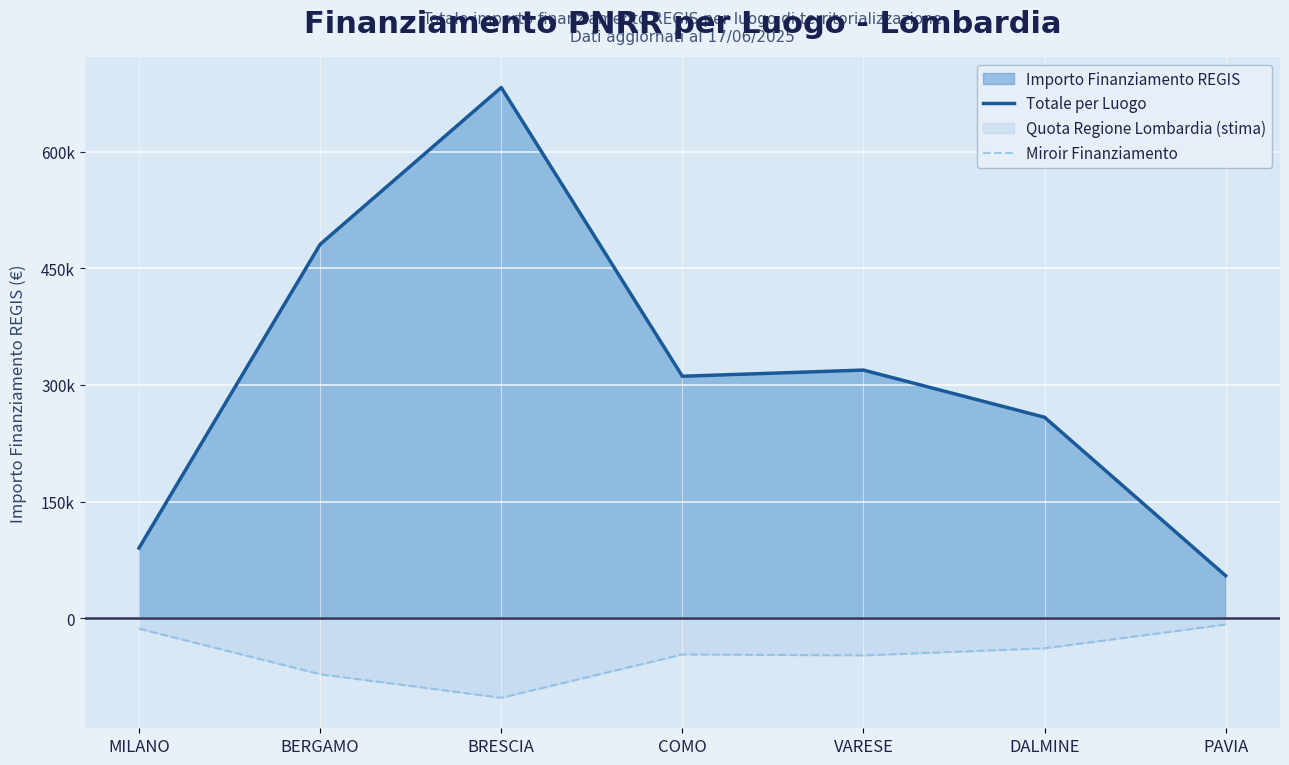

True or false: Totale per Luogo and Miroir Finanziamento intersect in this chart.

False